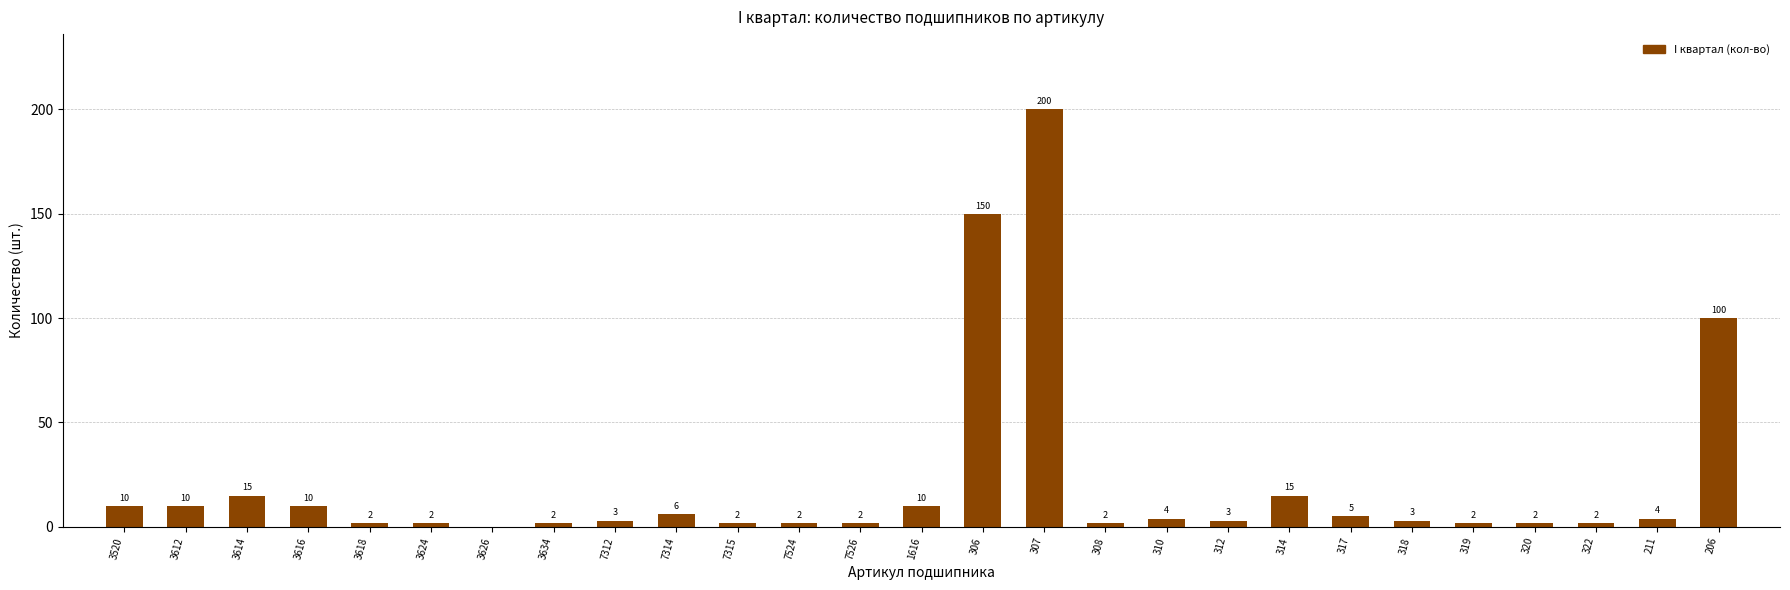

Reading right to left, extract all data points from this chart.

206=100	211=4	322=2	320=2	319=2	318=3	317=5	314=15	312=3	310=4	308=2	307=200	306=150	1616=10	7526=2	7524=2	7315=2	7314=6	7312=3	3634=2	3626=0	3624=2	3618=2	3616=10	3614=15	3612=10	3520=10